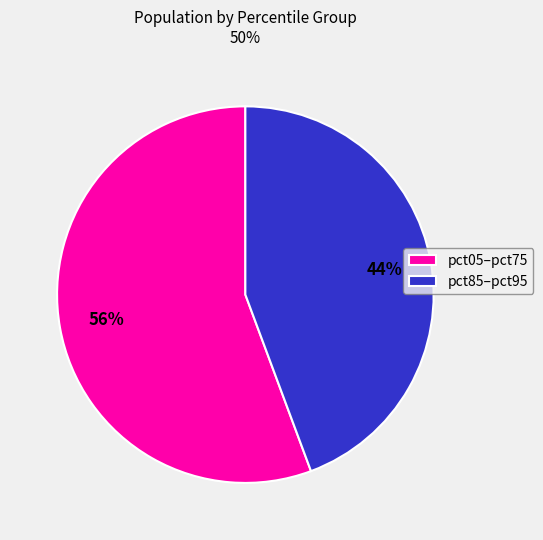

The pct05–pct75 slice represents 56% of the pie. True or false?

True